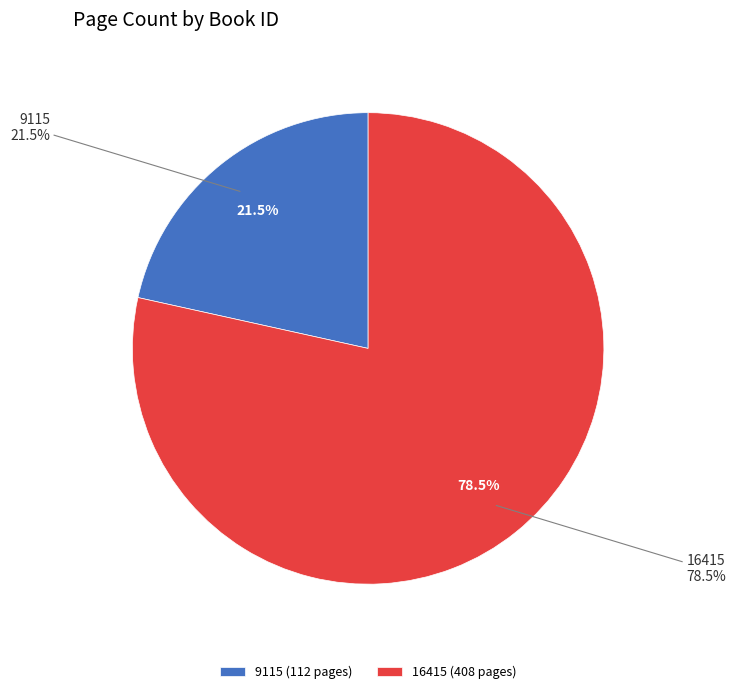

What is the smallest slice in the pie chart?

9115